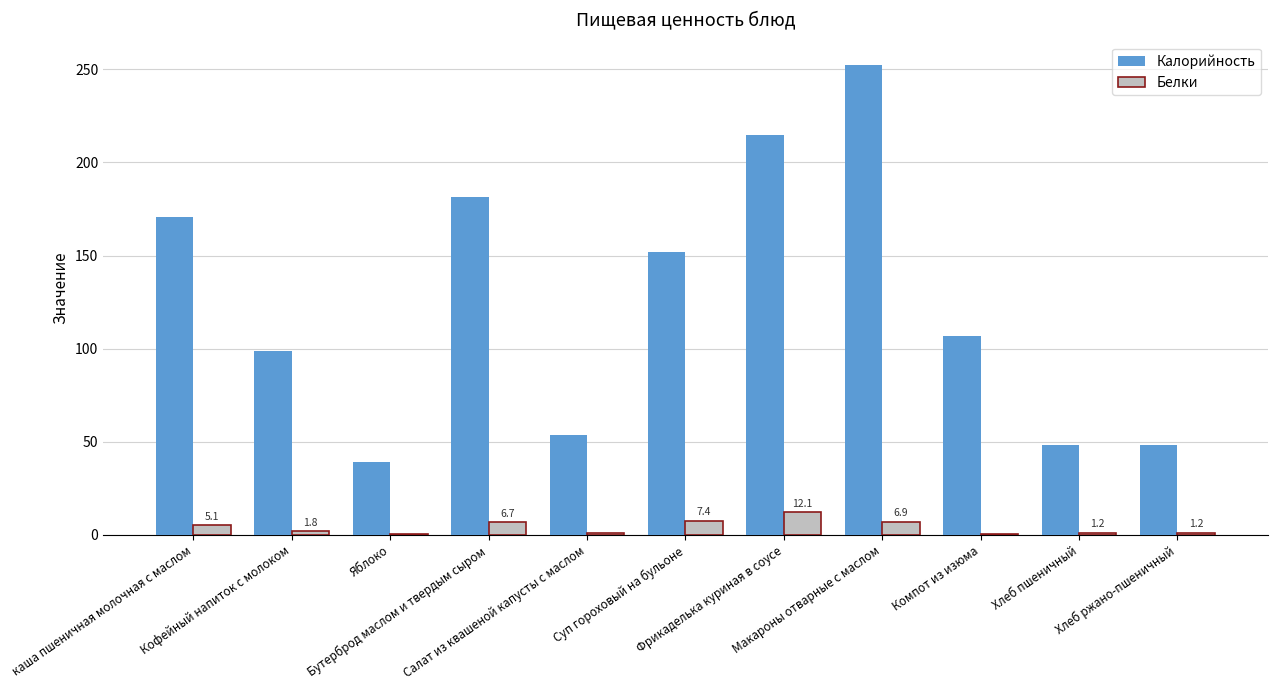

How many distinct data groups are displayed?

2